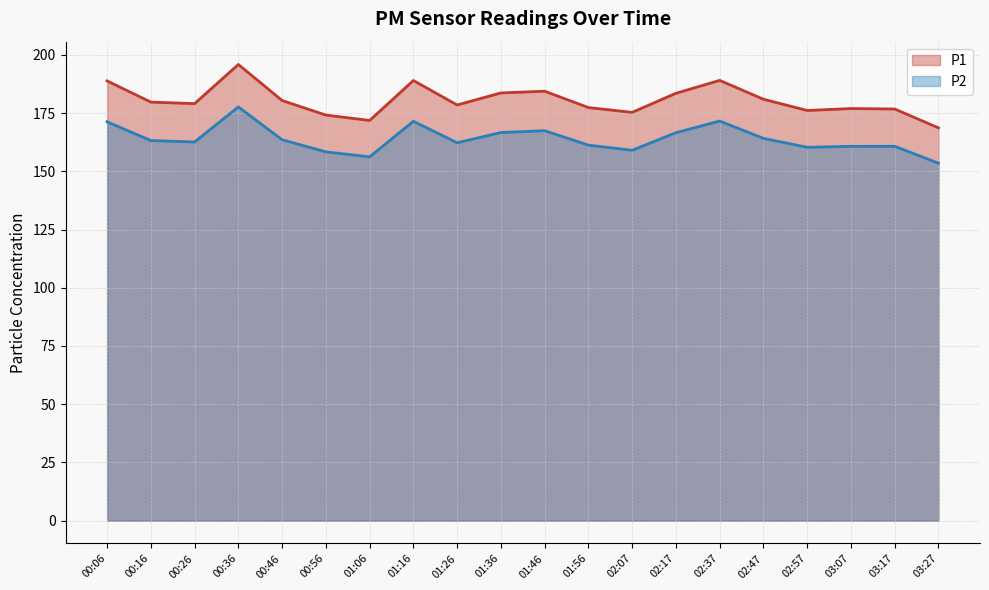

Which has a higher value, 02:47 or 02:37?

02:37